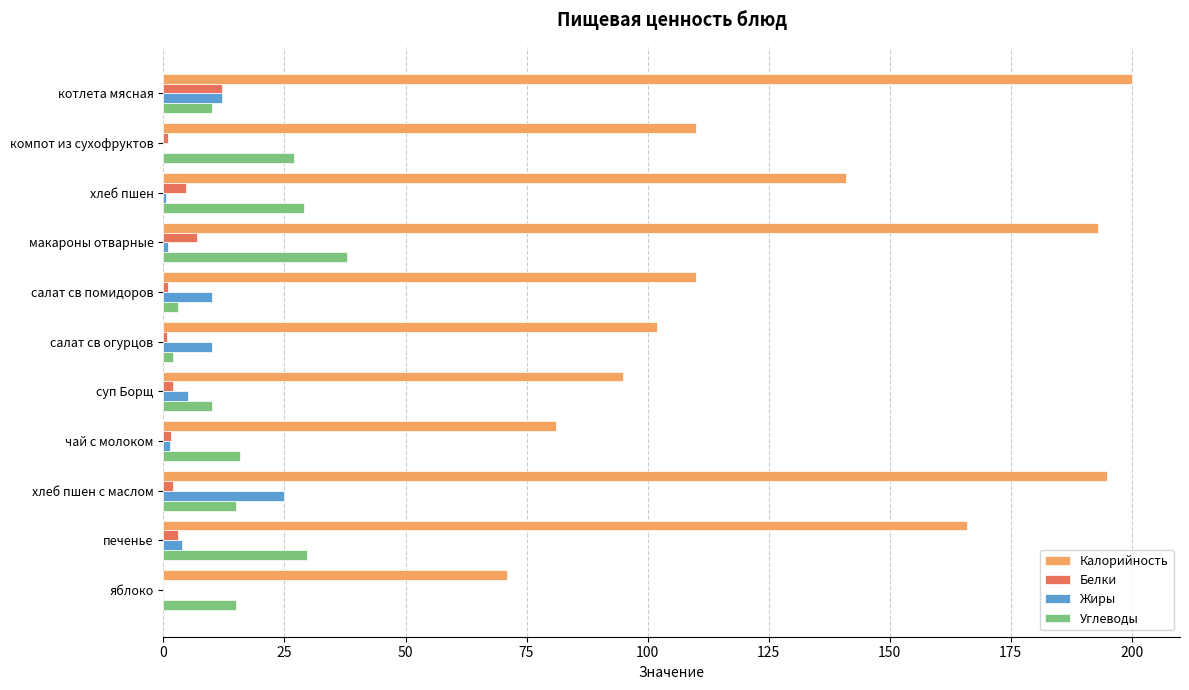

What is the sum of all Белки values?

34.8